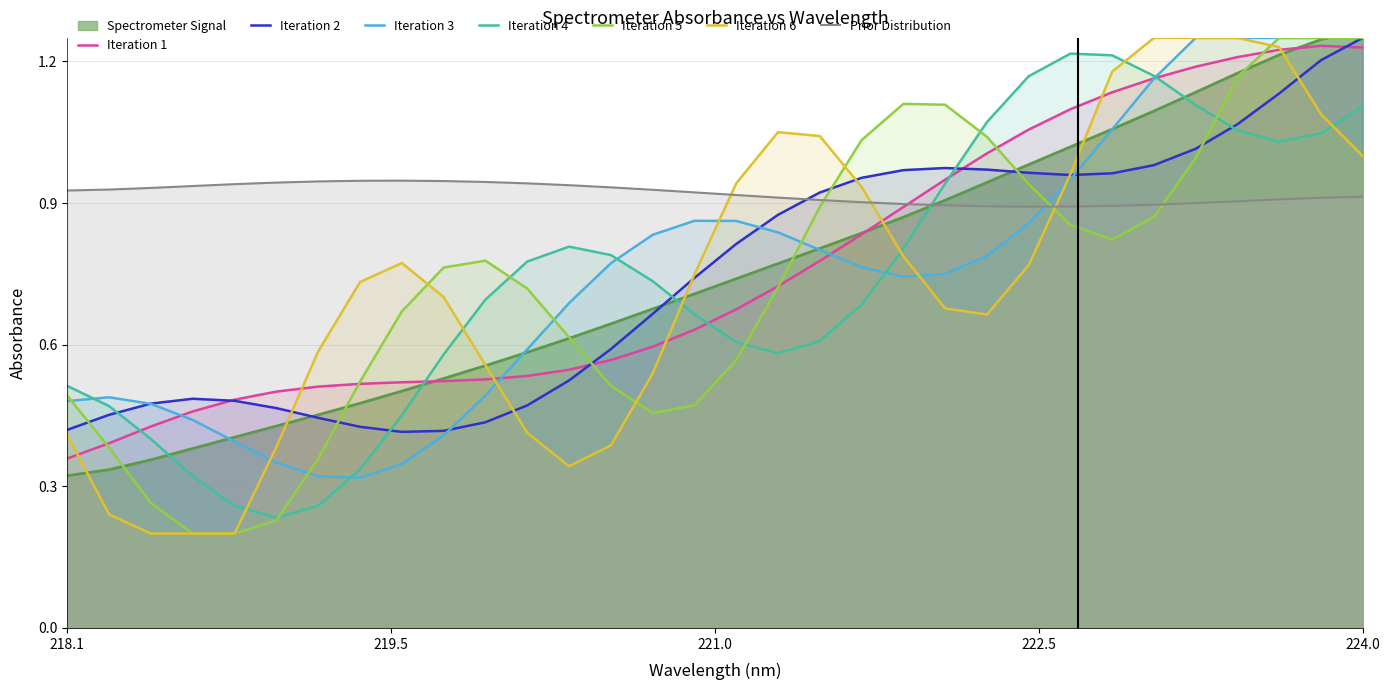

What is the change in value from 218.6332 to 220.5444?

+0.3